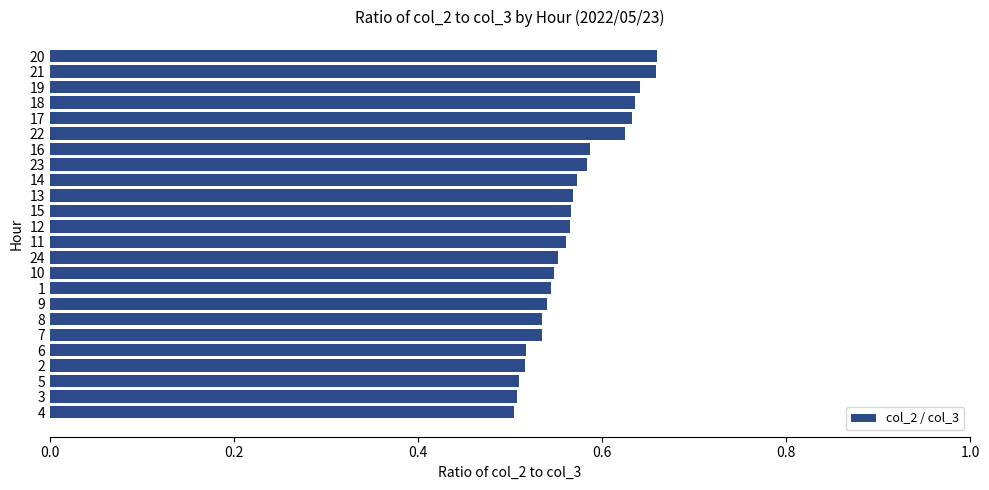

Between 17 and 19, which is larger?

19